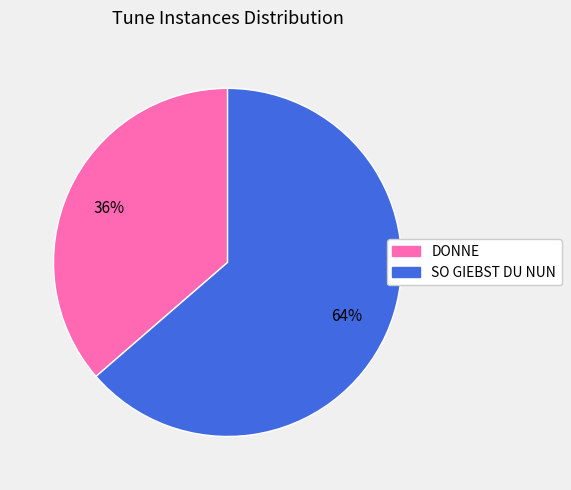

What is the majority slice?

SO GIEBST DU NUN